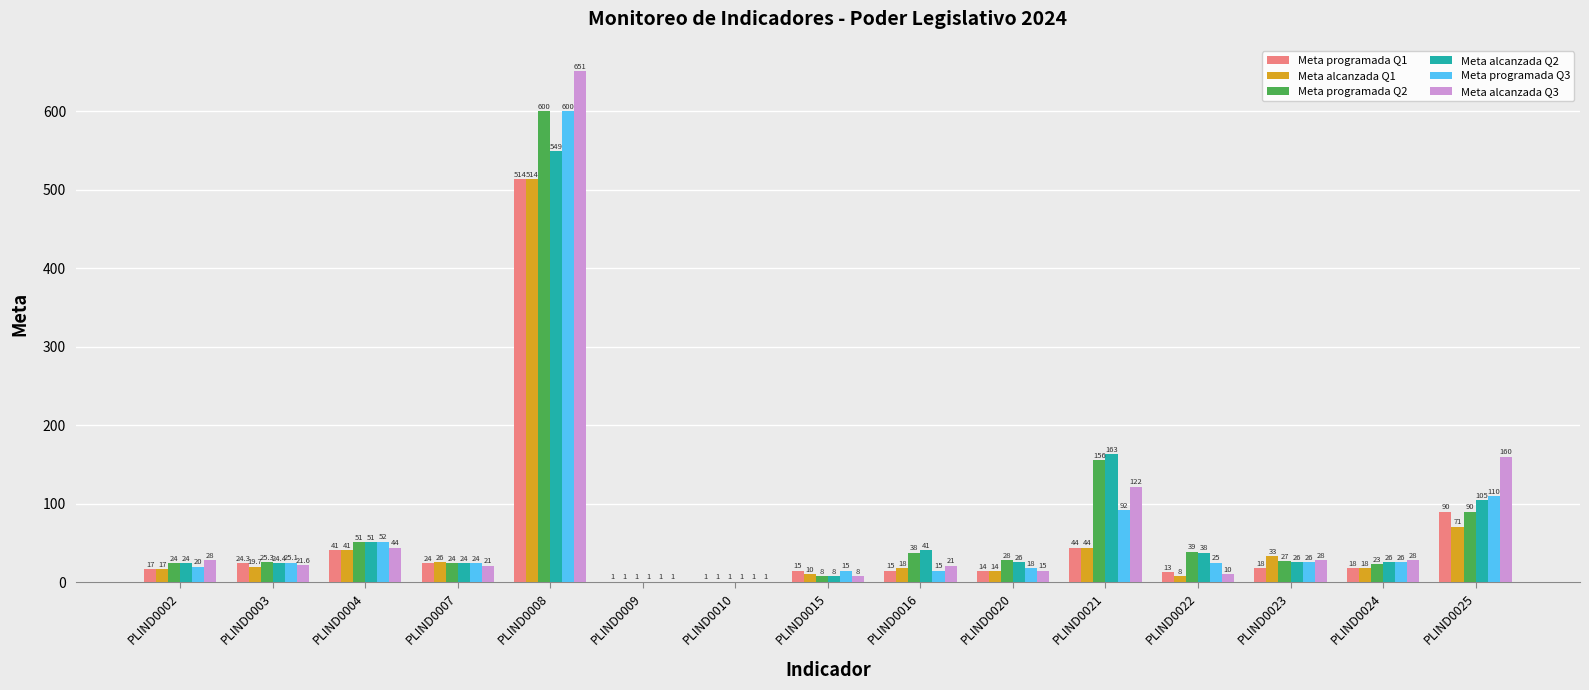

What is the total value across all series at PLIND0024?

139.0